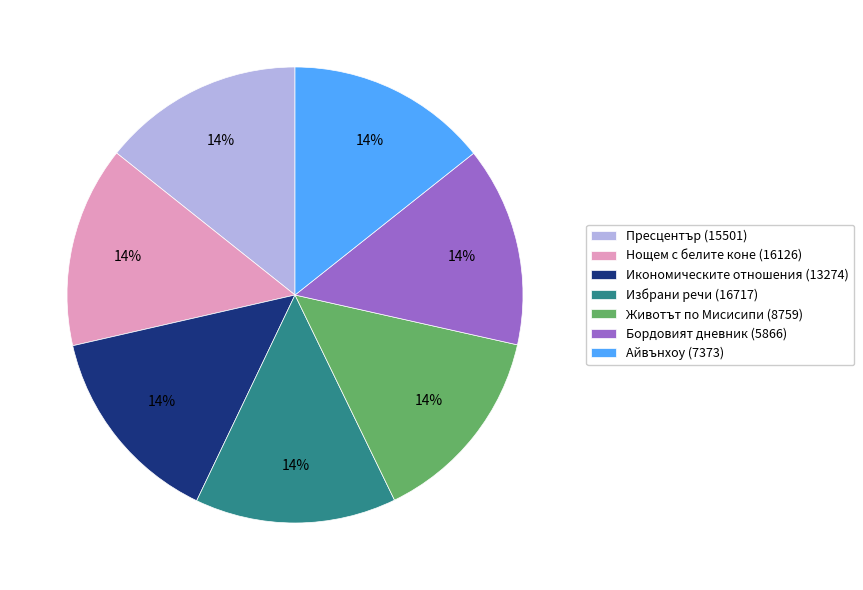

Is the sum of Нощем с белите коне (16126) and Избрани речи (16717) greater than half?

No